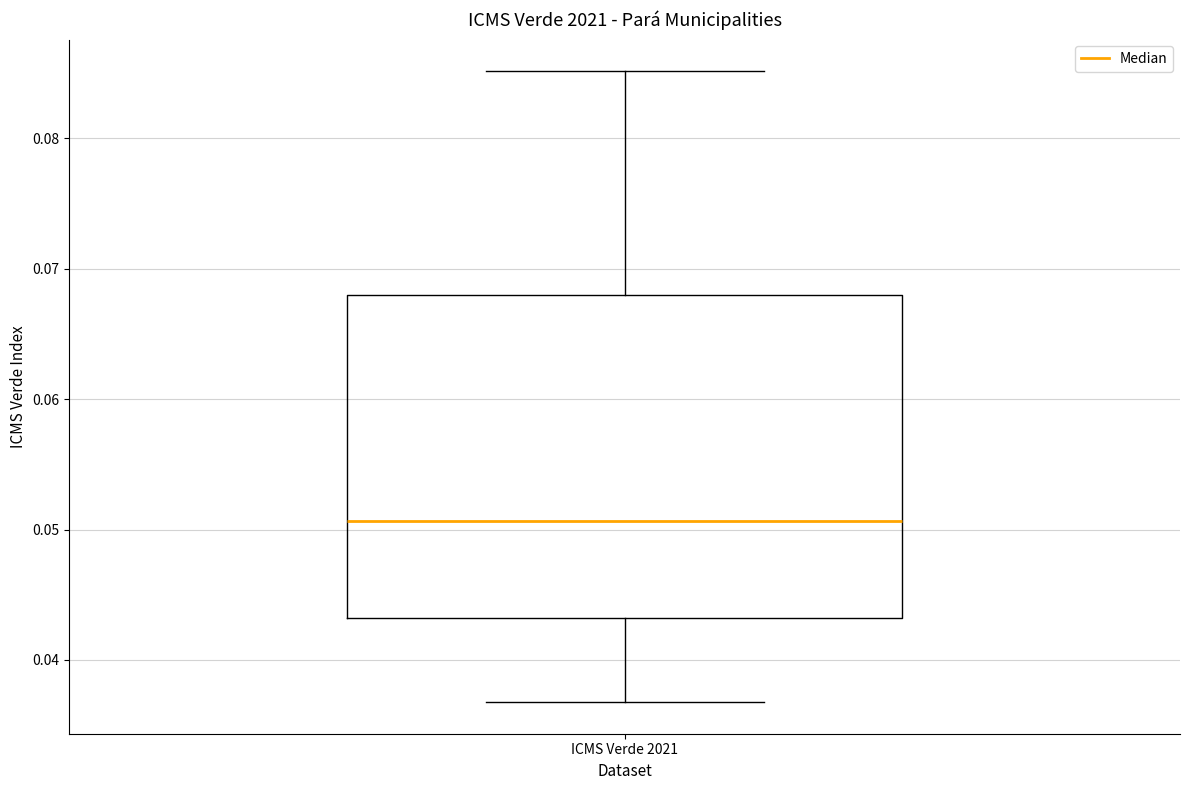

Read this box plot against the y-axis: the position of the median line, the range covered by the box, and the ends of both whiskers. The values are not printed on the chart, so give them approximately, as read against the axis.

median 0.051, box 0.043 to 0.068, whiskers 0.037 to 0.085